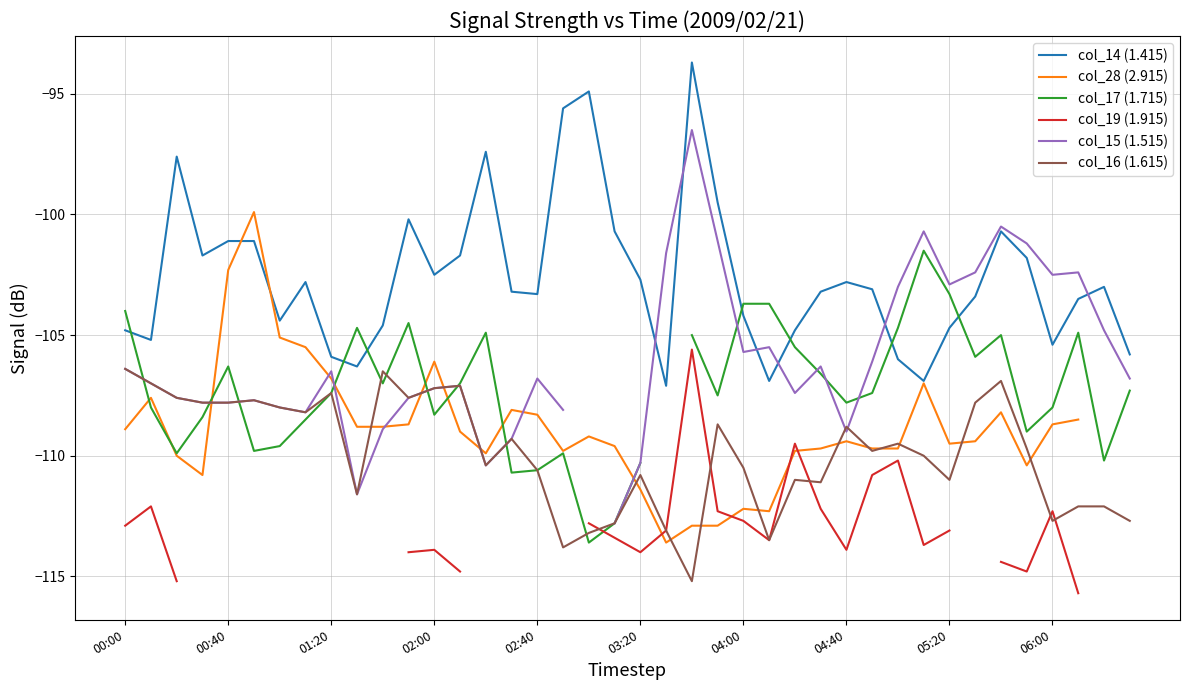

Rank the series by their maximum value, from lowest to highest.

col_16 (1.615), col_19 (1.915), col_17 (1.715), col_28 (2.915), col_15 (1.515), col_14 (1.415)